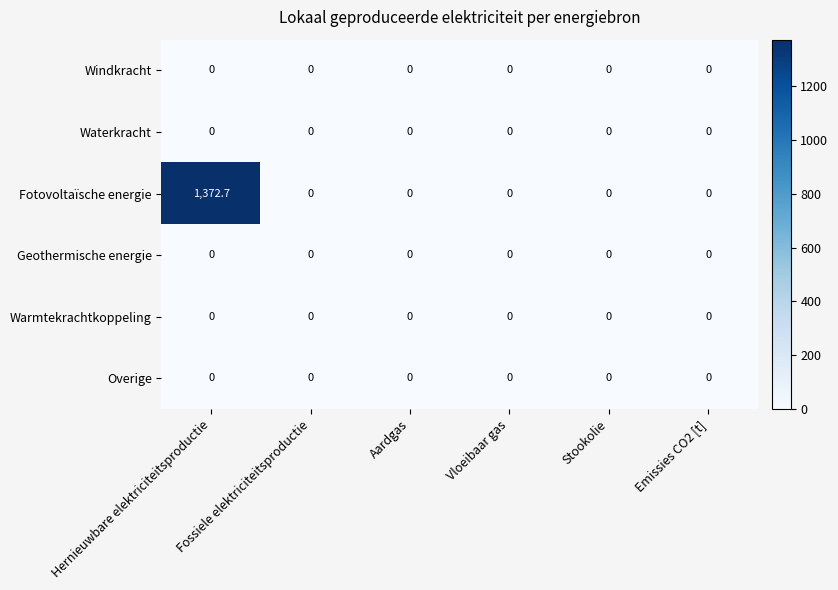

Which series has the widest spread of values?

Fotovoltaïsche energie